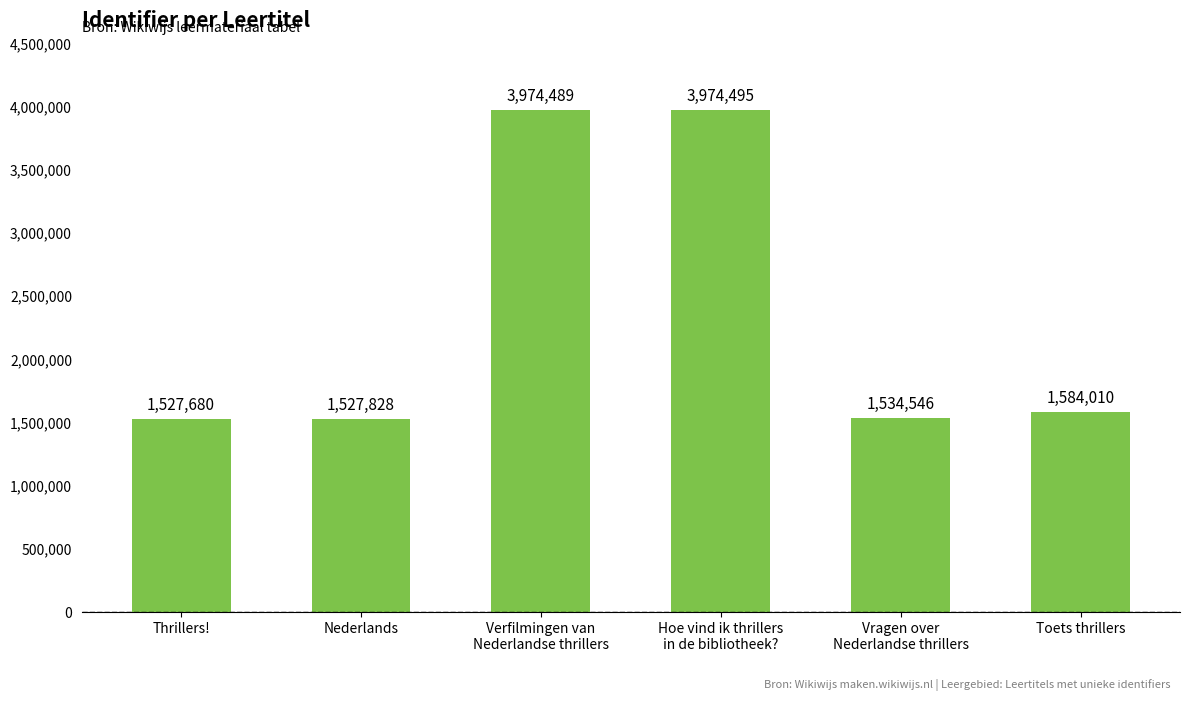

At which category does the chart reach its peak across all series?

Hoe vind ik thrillers
in de bibliotheek?